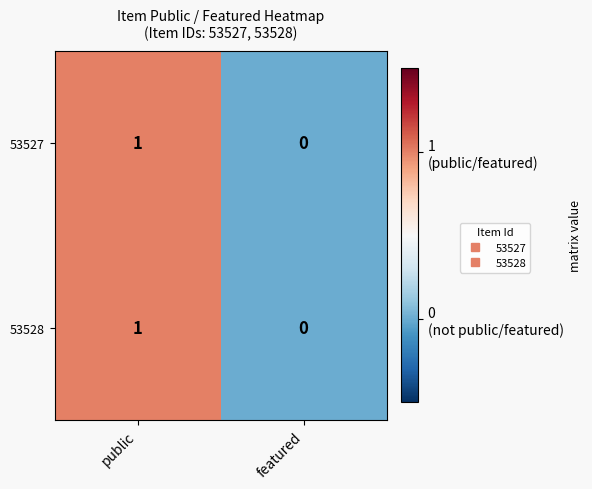

At which category does the chart reach its peak across all series?

public